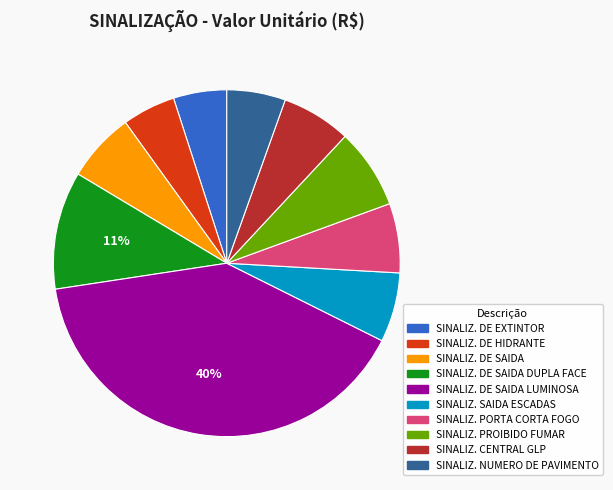

To the nearest percent, what is the average slice percentage?

10%